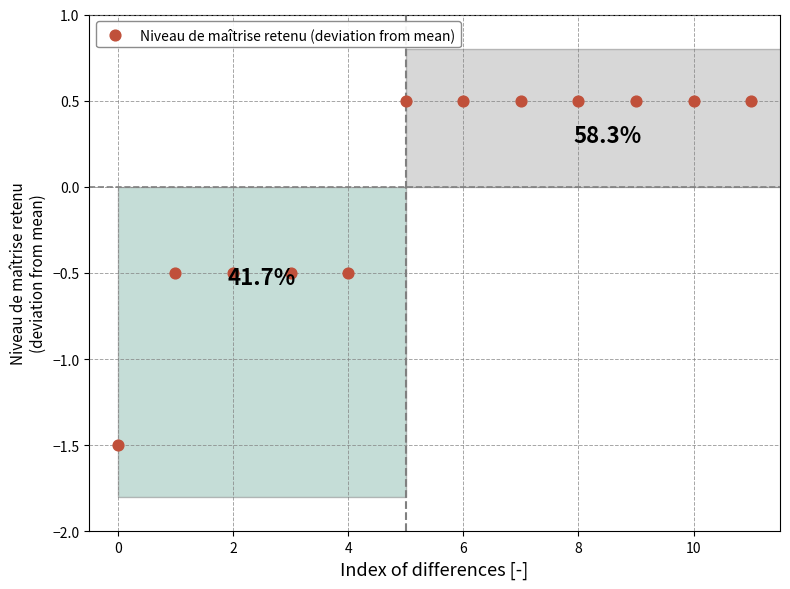

What is the range of Y values (max minus min)?

2.0